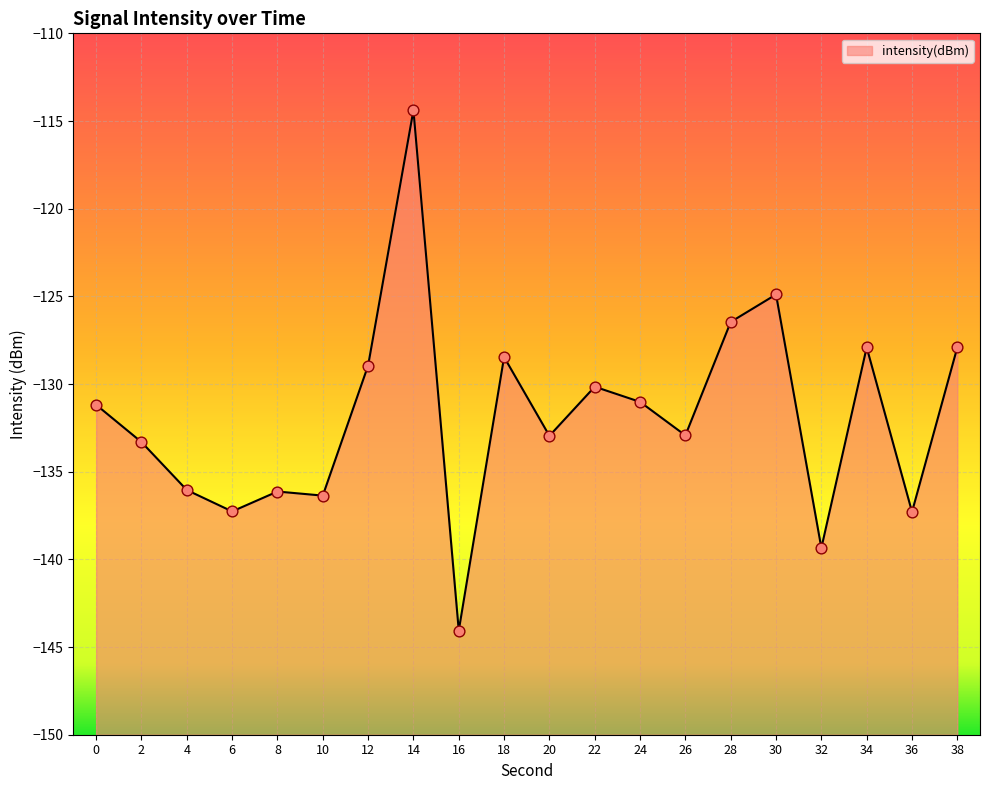

Between 26 and 32, which is larger?

26